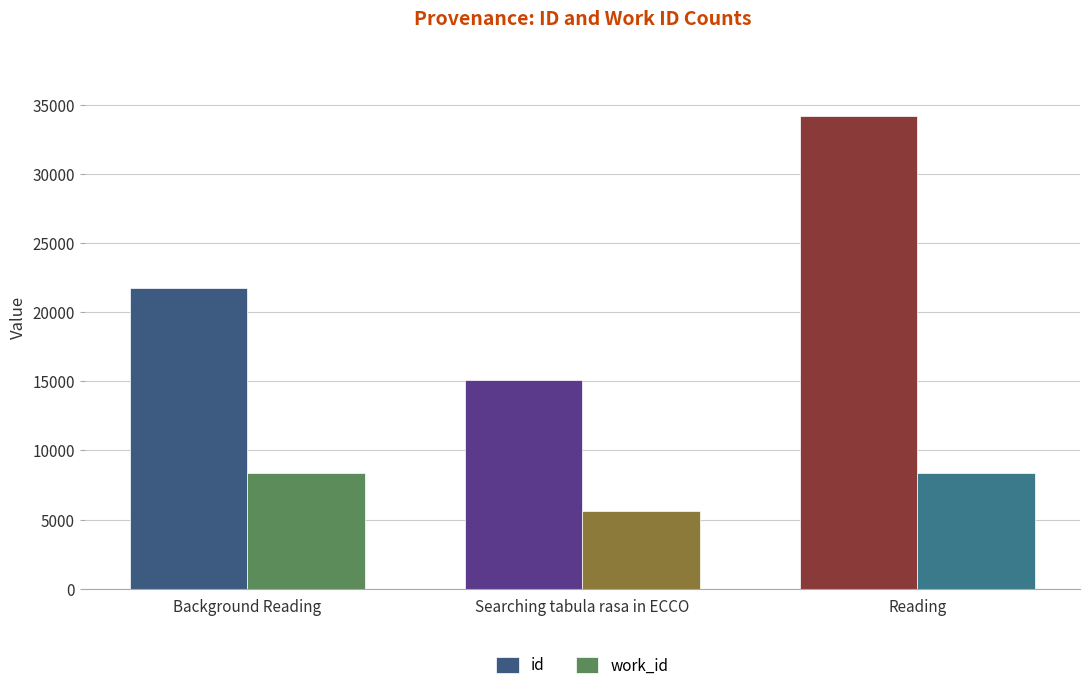

The id series shows 56513 at Reading. True or false?

False